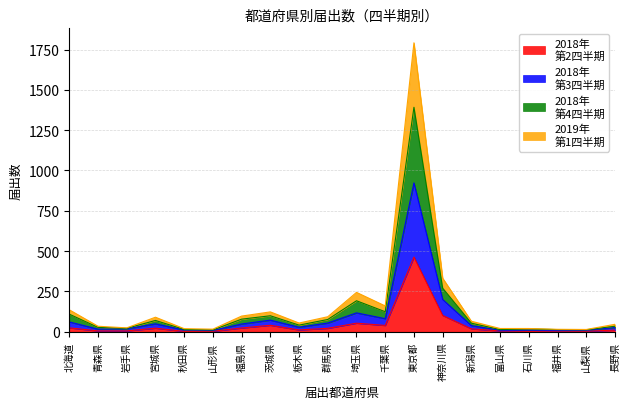

How many lines are shown in the chart?

4